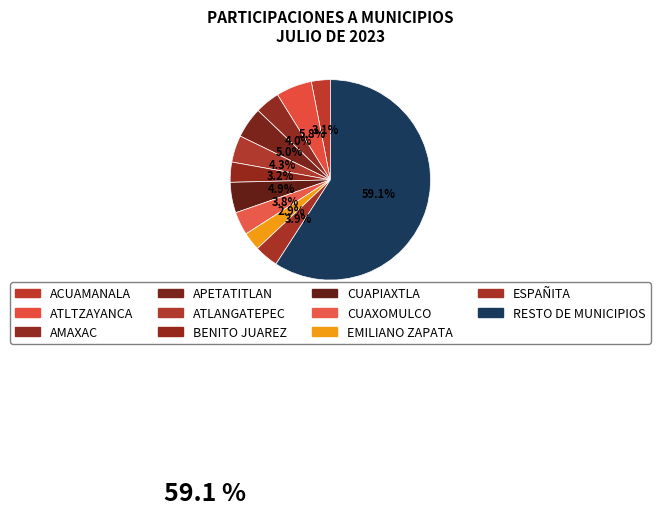

How many segments does this pie chart have?

11